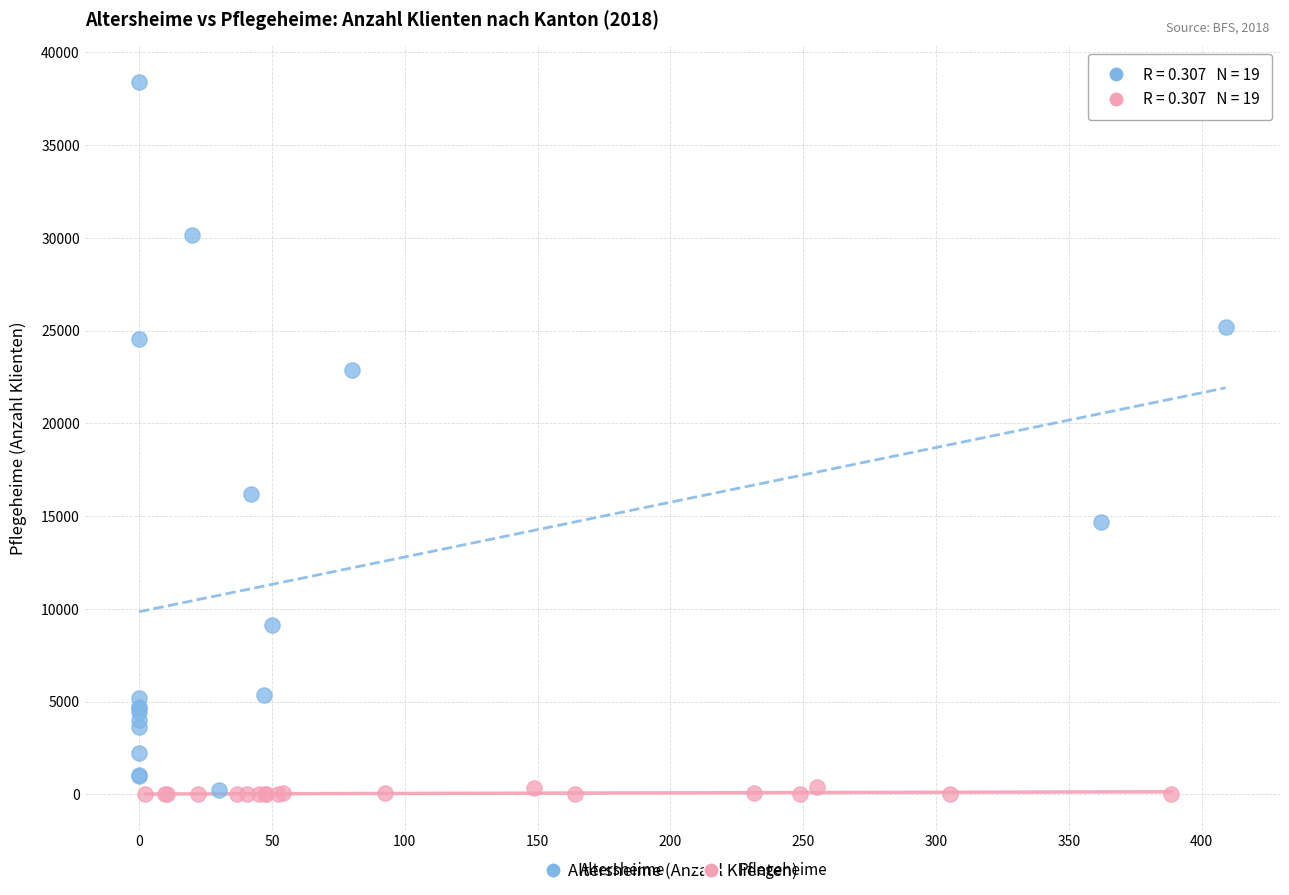

Which series has the largest Y range (max minus min)?

Altersheime